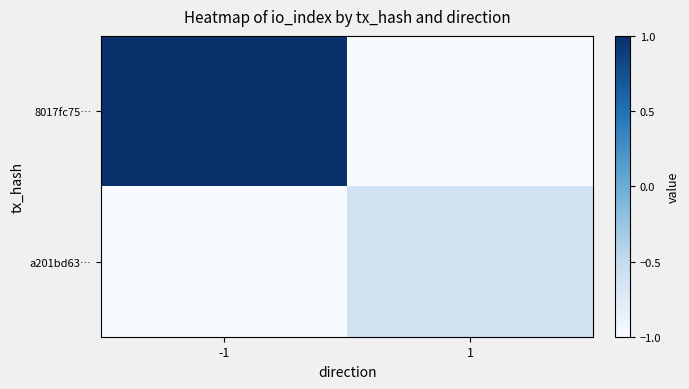

Reading right to left, list all the values displayed in this chart.

8017fc75…: 1=-1.0	-1=1.0
a201bd63…: 1=-0.6	-1=-1.0